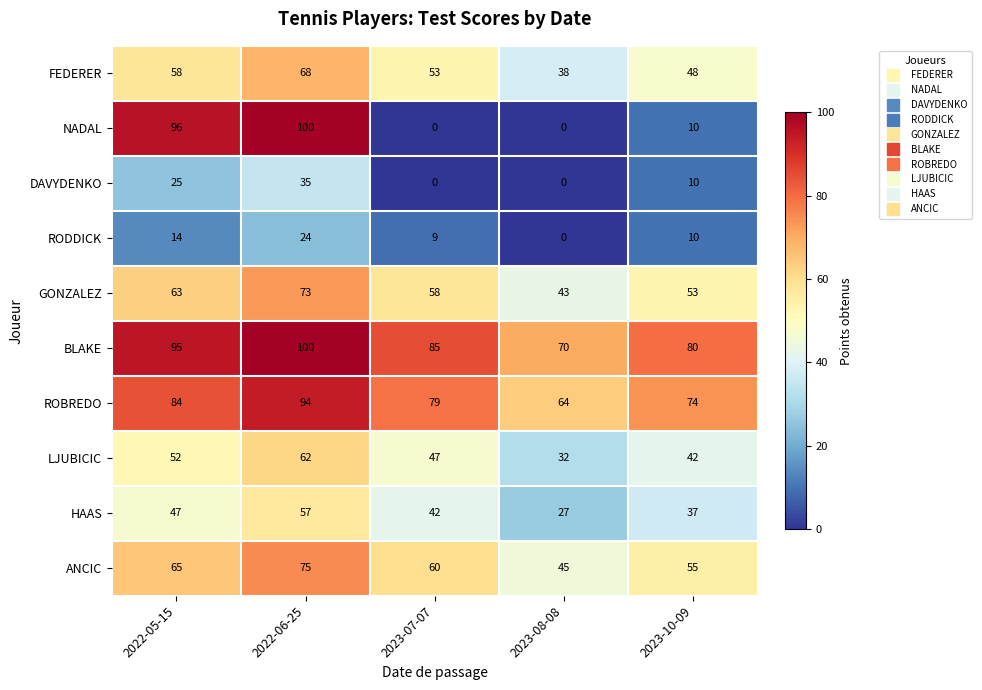

How many HAAS values are between 37 and 47?

3